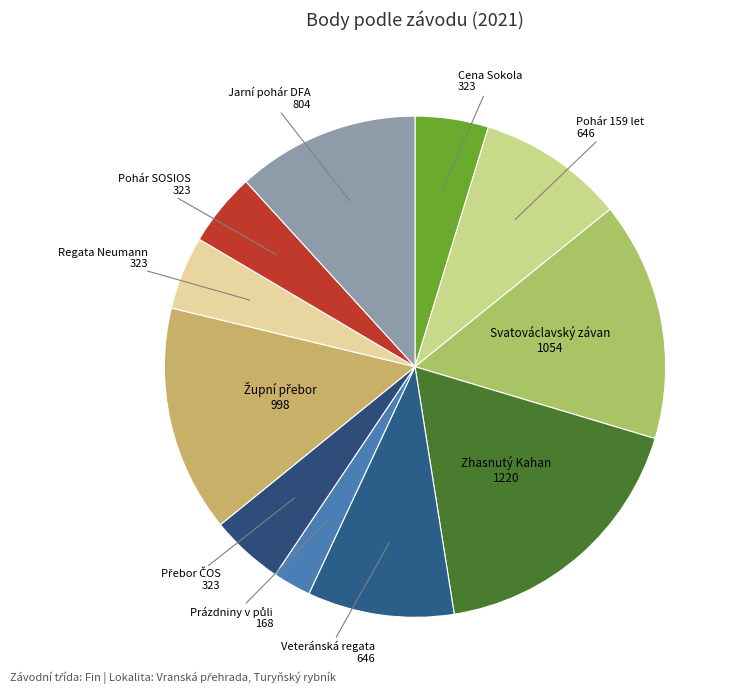

Count the number of slices in the pie.

11